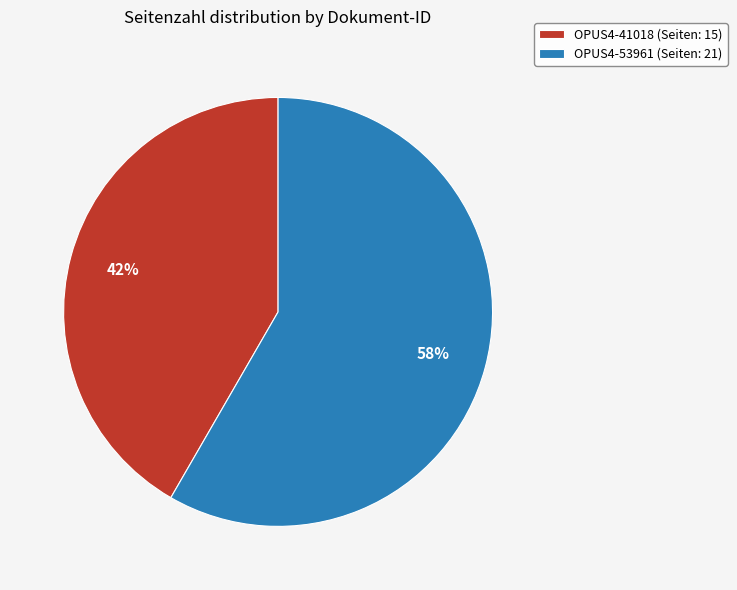

Is the sum of OPUS4-53961 (Seiten: 21) and OPUS4-41018 (Seiten: 15) greater than half?

Yes